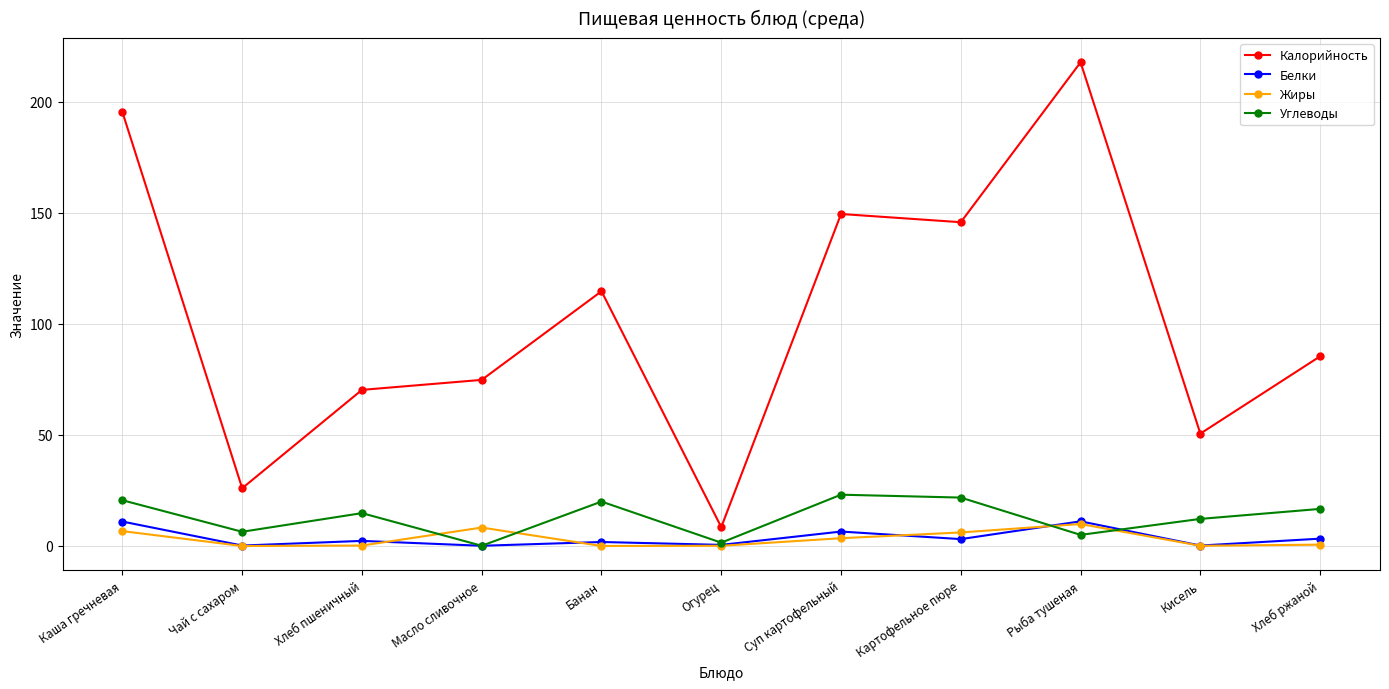

What is the maximum value shown in the chart?

217.8